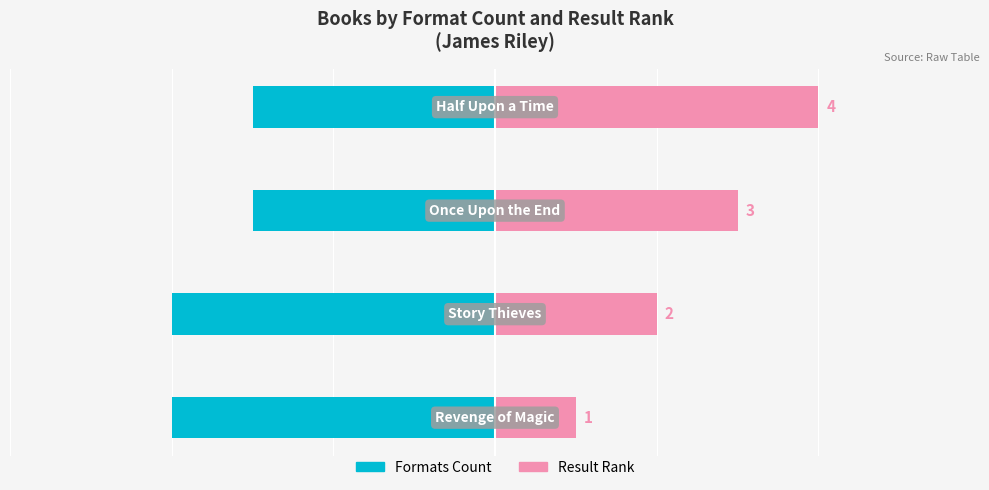

Rank the series at 2 from lowest to highest value.

Formats Count, Result Rank